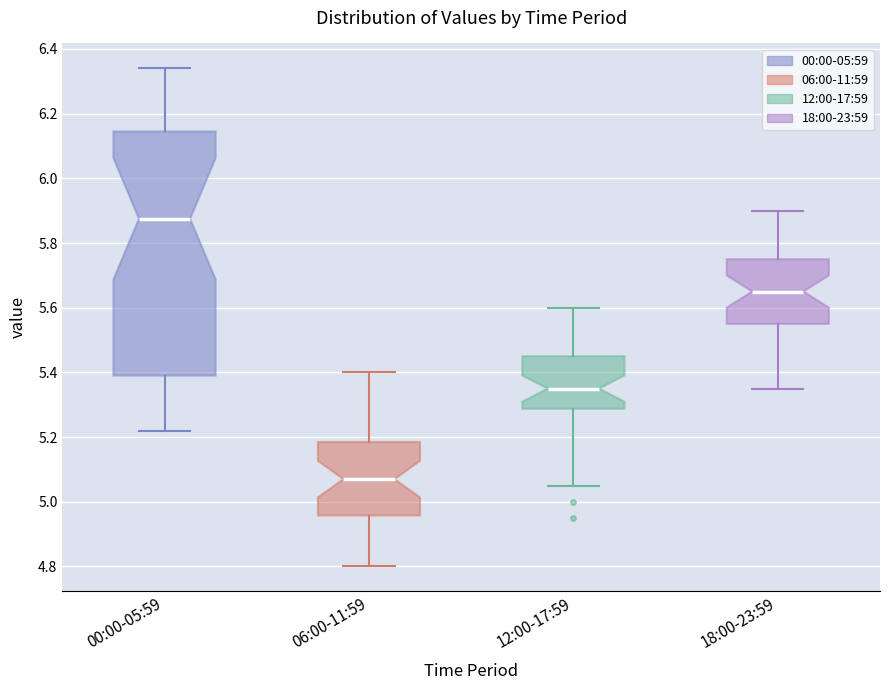

Which box has the highest median line?

00:00-05:59